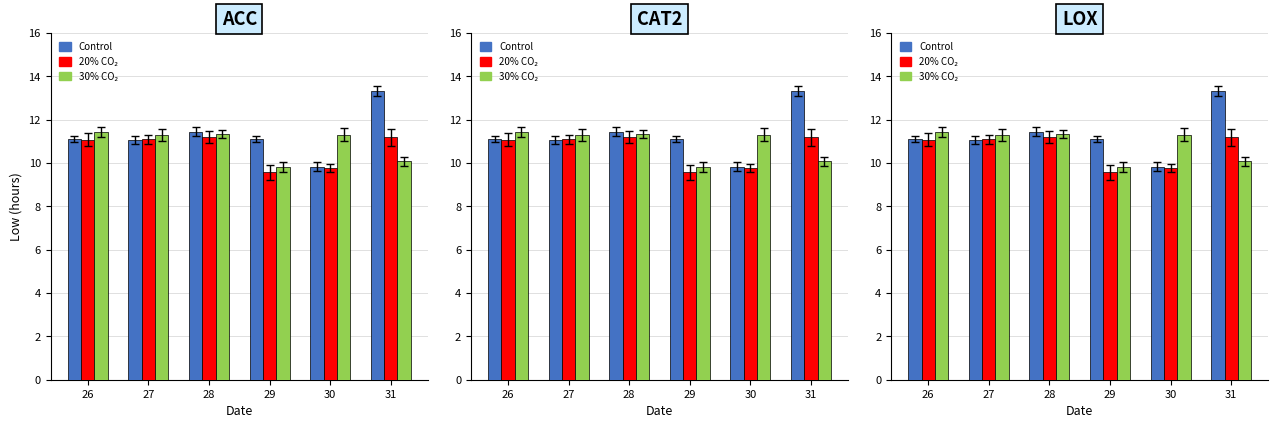

How many data points in 20% CO2 are above 11?

4